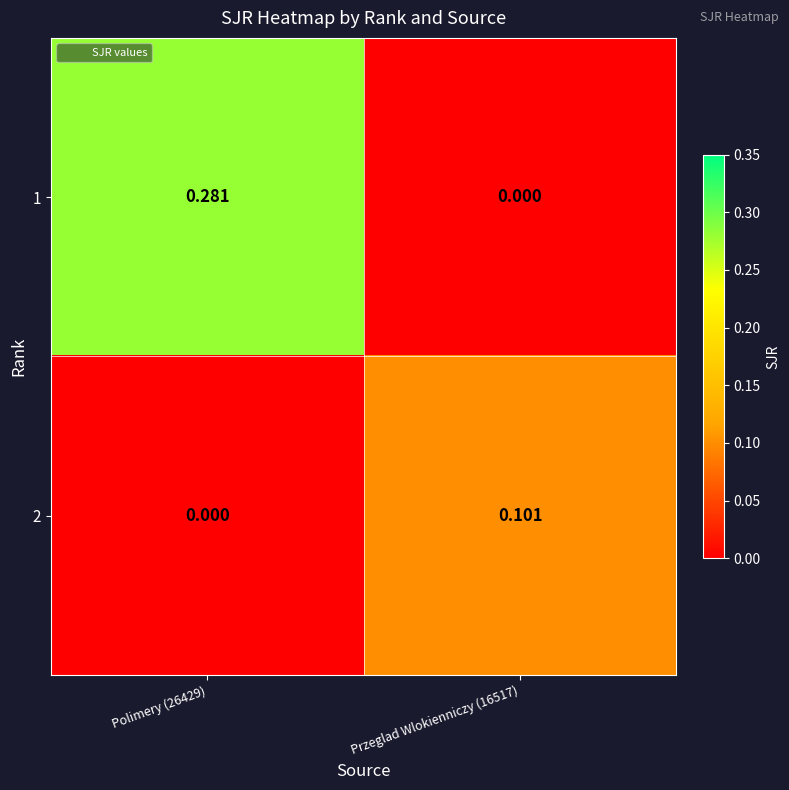

How many data points in 1 are above 0?

1